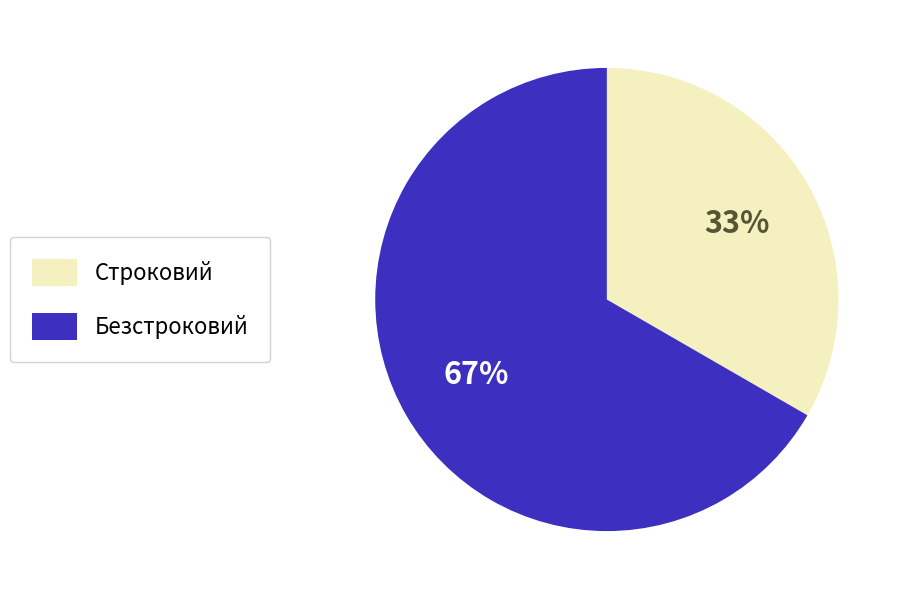

Which slice represents more than half of the pie?

Безстроковий